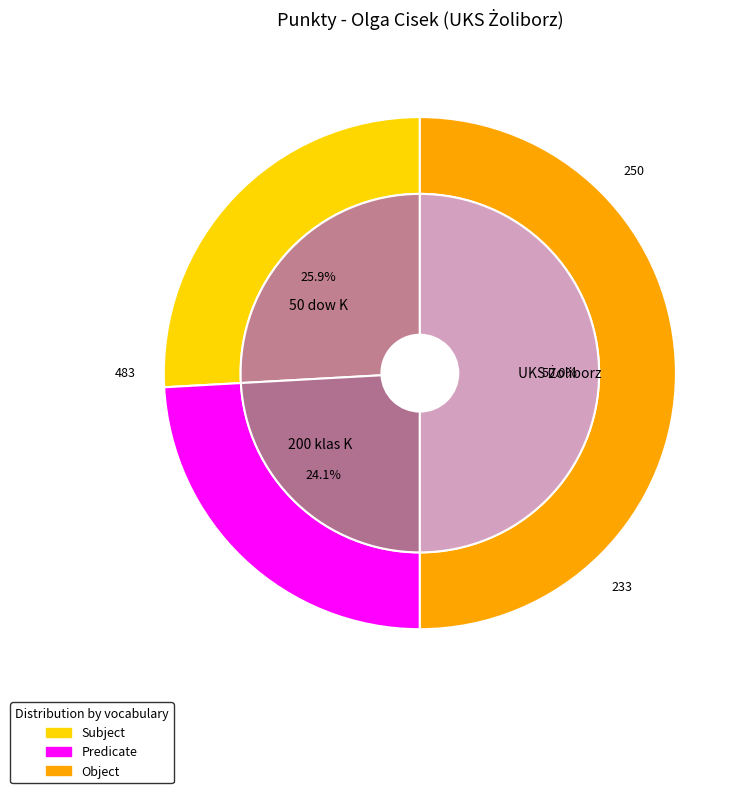

What is the largest slice in the pie chart?

UKS Żoliborz